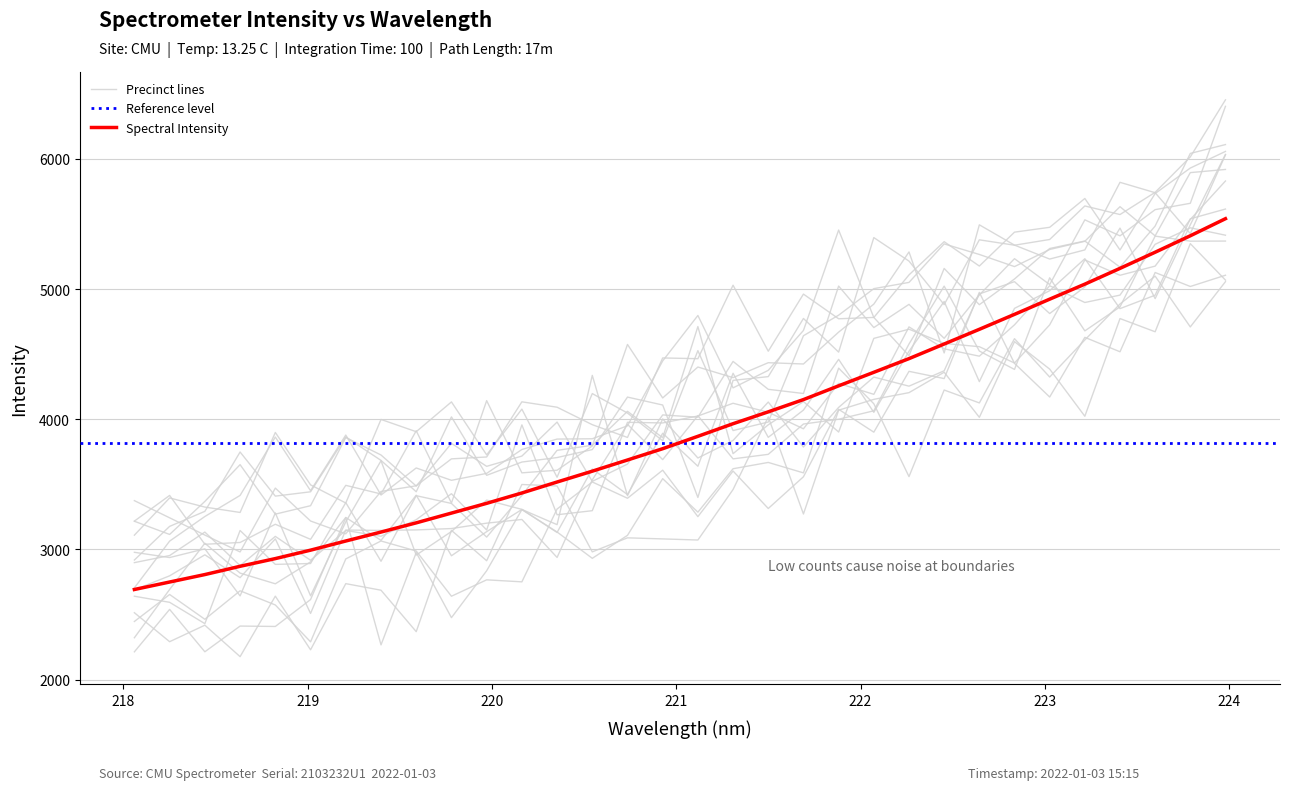

Reading left to right, extract all data points from this chart.

2692.2	2749.6	2806.9	2870.5	2929.6	2994.4	3064.7	3133.6	3204.2	3279.1	3354.2	3433.6	3517.9	3601.1	3687.0	3773.8	3868.9	3965.7	4056.9	4151.0	4256.6	4360.7	4465.7	4578.0	4690.9	4805.8	4922.5	5037.8	5159.1	5283.1	5409.4	5540.6